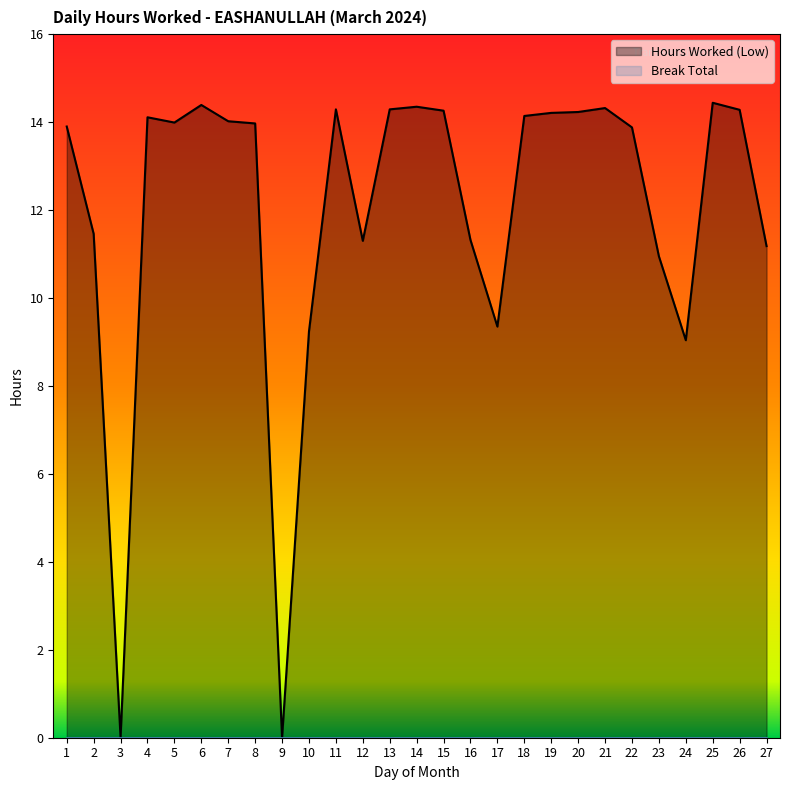

True or false: the data shows 11.2 at 27.

True